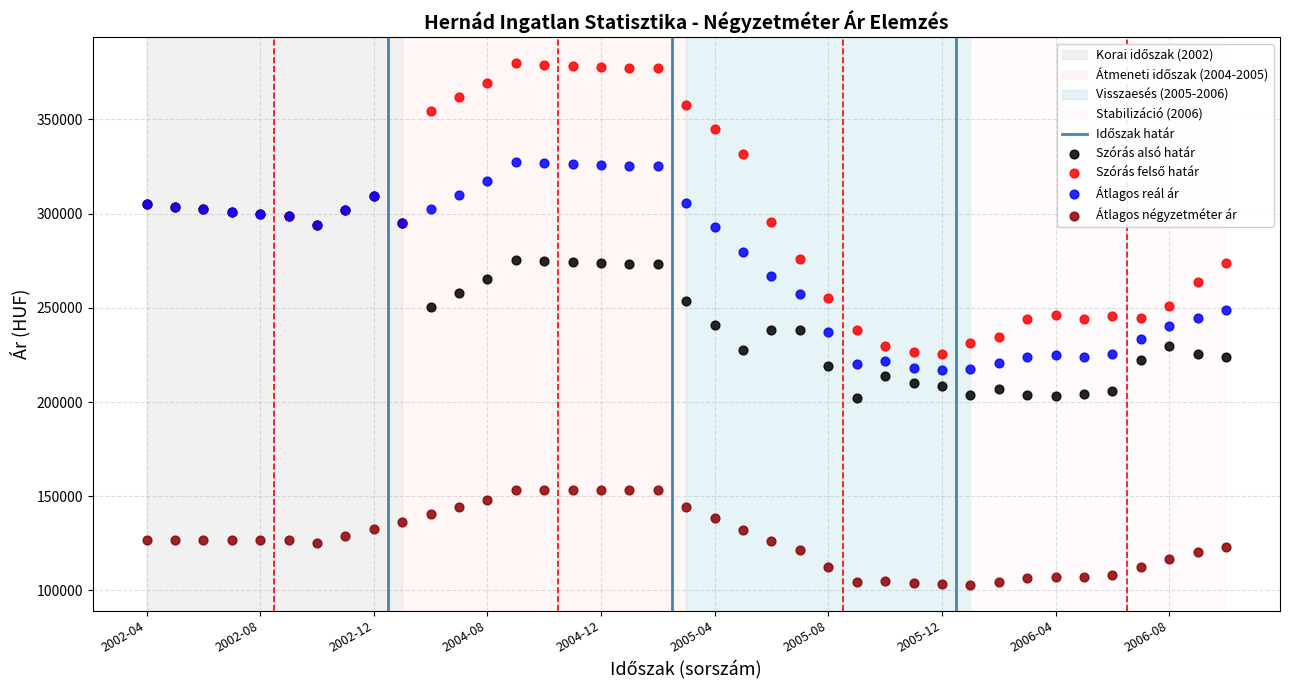

Which series contains the lowest Y value?

Átlagos négyzetméter ár